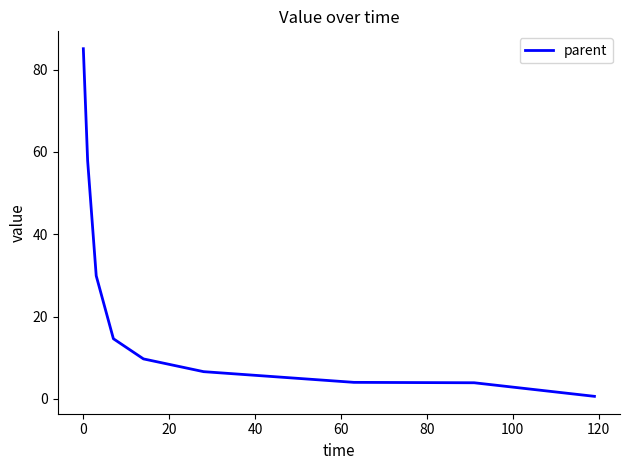

What is the difference between the maximum and minimum values?

84.5